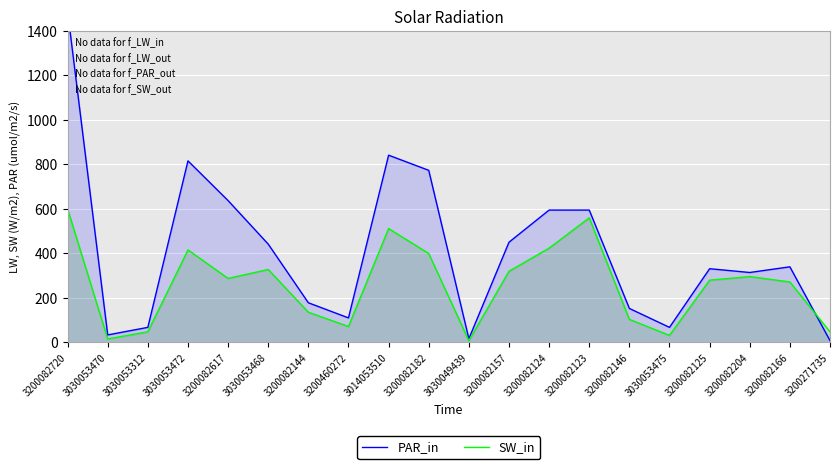

At which category is the sum across all series the highest?

3200082720